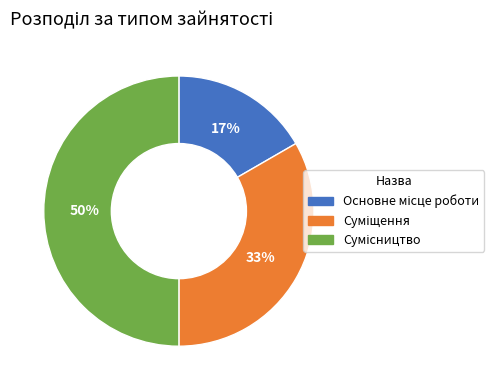

How many segments does this pie chart have?

3